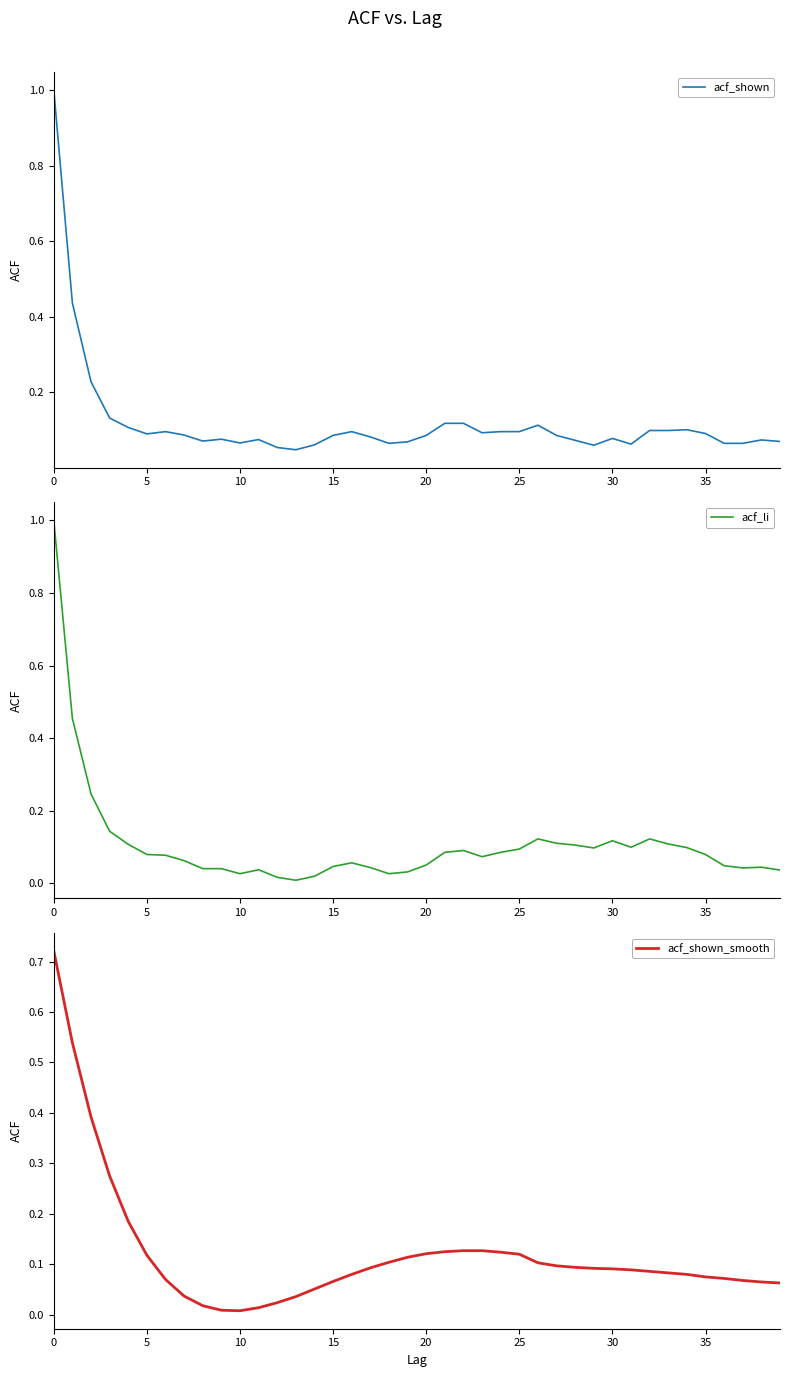

What is the sum of all acf_li values?

4.3